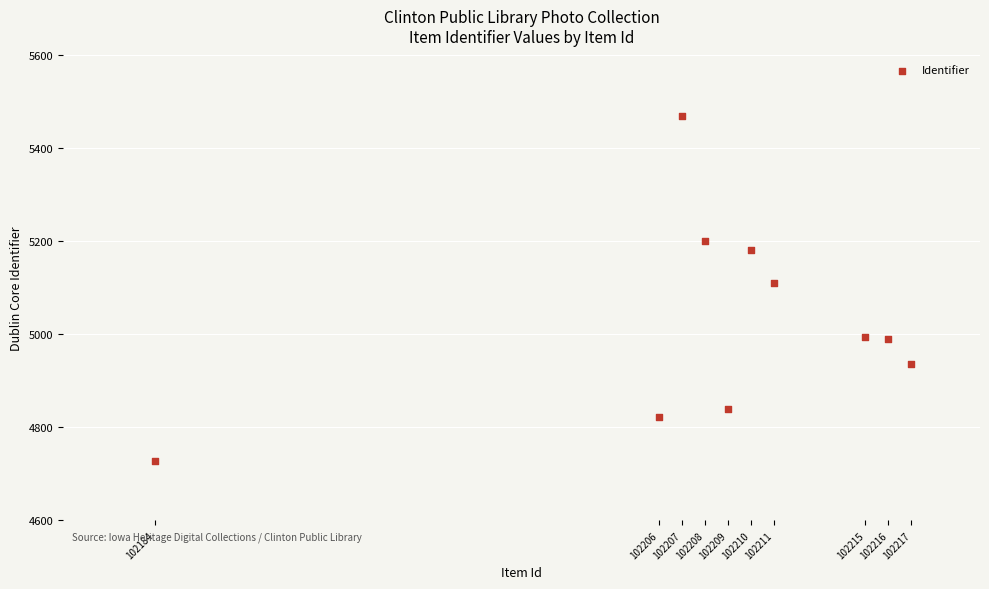

What is the range of X values (max minus min)?

33